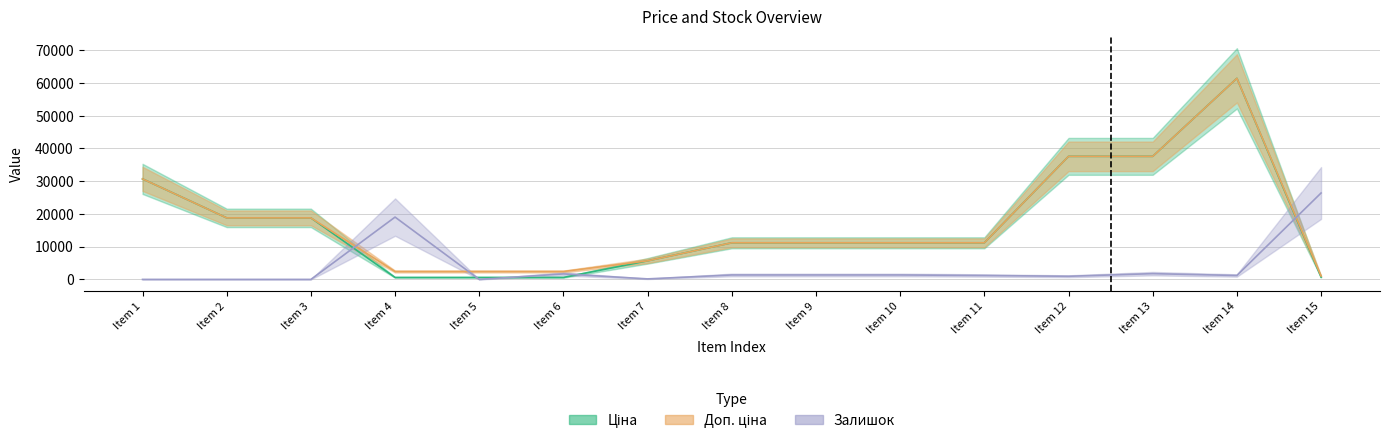

Read the Ціна value at Item 11.

11188.2